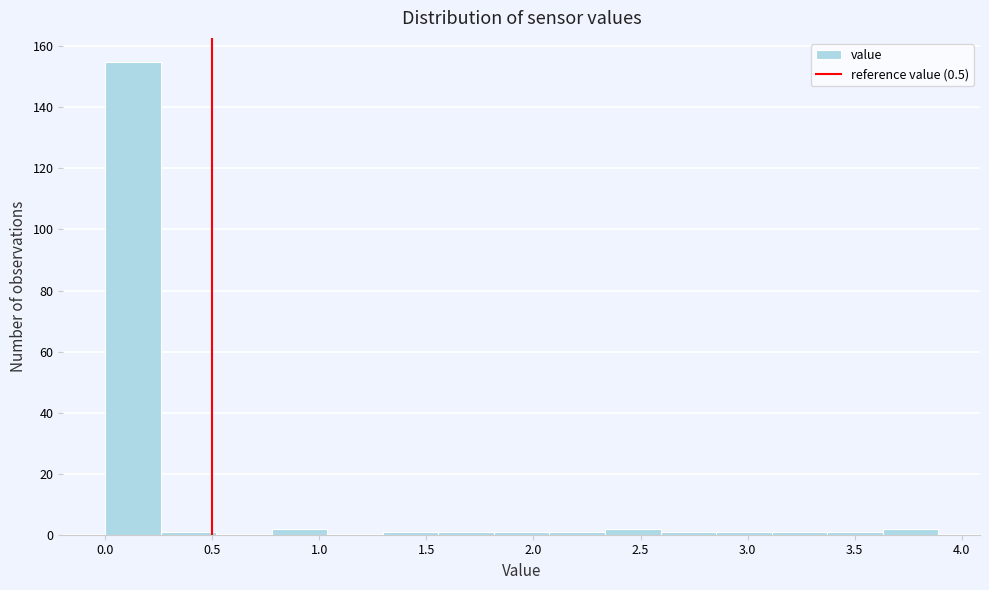

How tall is the bar that spans 2.35 to 2.60 on the x-axis? Neither the bar edges nor the heights are printed on the chart, so give them approximately, as read against the axes.

2